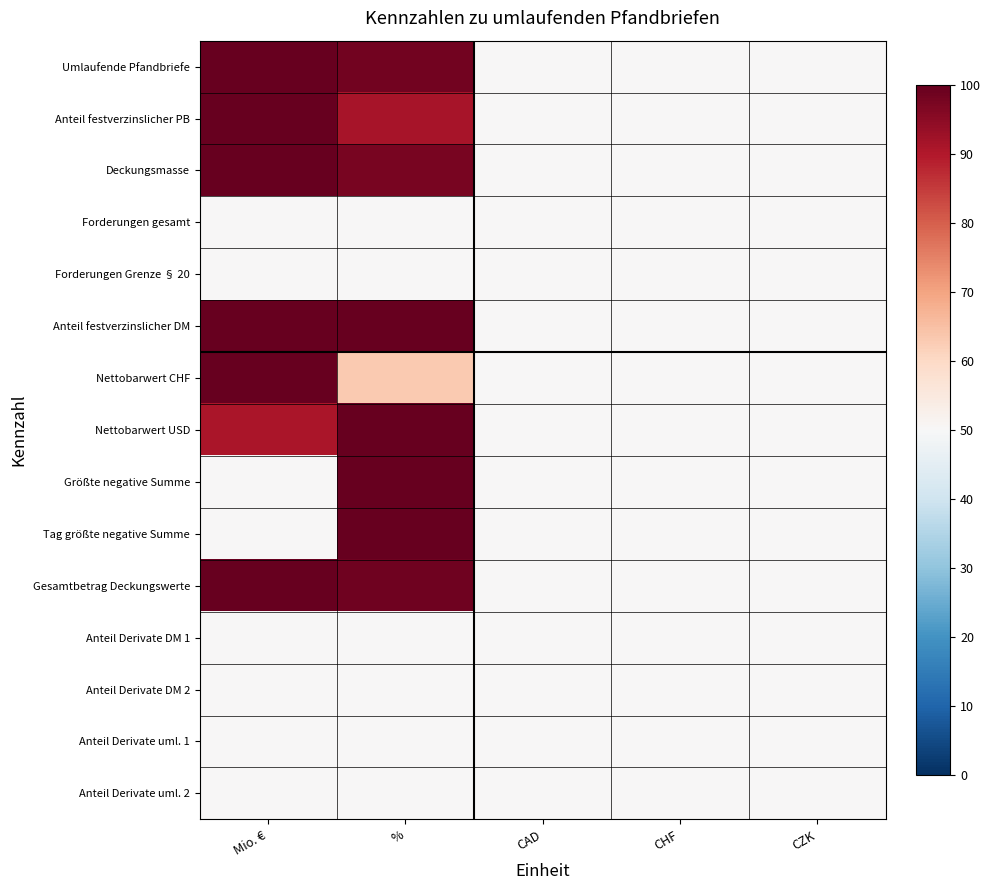

Reading left to right, extract all data points from this chart.

Umlaufende Pfandbriefe: Mio. €=100.0	%=96.2	CAD=0.0	CHF=0.0	CZK=0.0
Anteil festverzinslicher PB: Mio. €=100.0	%=82.5	CAD=0.0	CHF=0.0	CZK=0.0
Deckungsmasse: Mio. €=100.0	%=94.8	CAD=0.0	CHF=0.0	CZK=0.0
Forderungen gesamt: Mio. €=0.0	%=0.0	CAD=0.0	CHF=0.0	CZK=0.0
Forderungen Grenze § 20: Mio. €=0.0	%=0.0	CAD=0.0	CHF=0.0	CZK=0.0
Anteil festverzinslicher DM: Mio. €=100.0	%=100.0	CAD=0.0	CHF=0.0	CZK=0.0
Nettobarwert CHF: Mio. €=100.0	%=26.2	CAD=0.0	CHF=0.0	CZK=0.0
Nettobarwert USD: Mio. €=81.7	%=100.0	CAD=0.0	CHF=0.0	CZK=0.0
Größte negative Summe: Mio. €=0.0	%=100.0	CAD=0.0	CHF=0.0	CZK=0.0
Tag größte negative Summe: Mio. €=0.0	%=100.0	CAD=0.0	CHF=0.0	CZK=0.0
Gesamtbetrag Deckungswerte: Mio. €=100.0	%=97.0	CAD=0.0	CHF=0.0	CZK=0.0
Anteil Derivate DM 1: Mio. €=0.0	%=0.0	CAD=0.0	CHF=0.0	CZK=0.0
Anteil Derivate DM 2: Mio. €=0.0	%=0.0	CAD=0.0	CHF=0.0	CZK=0.0
Anteil Derivate uml. 1: Mio. €=0.0	%=0.0	CAD=0.0	CHF=0.0	CZK=0.0
Anteil Derivate uml. 2: Mio. €=0.0	%=0.0	CAD=0.0	CHF=0.0	CZK=0.0